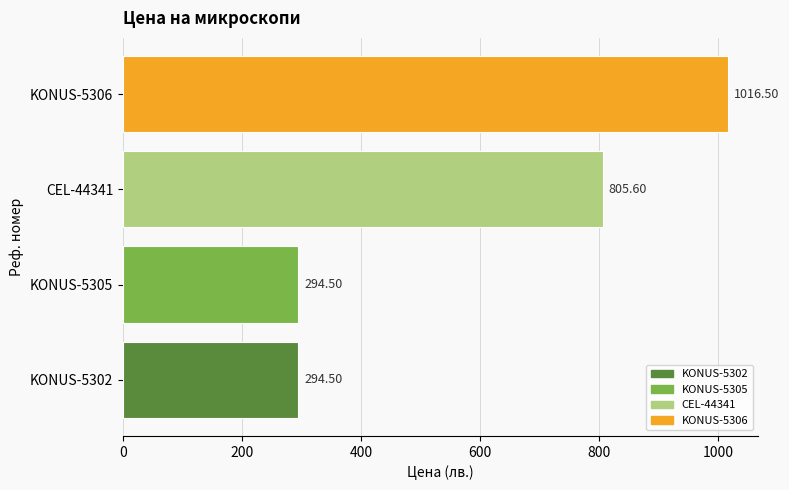

Which category has the highest value across all series?

KONUS-5306